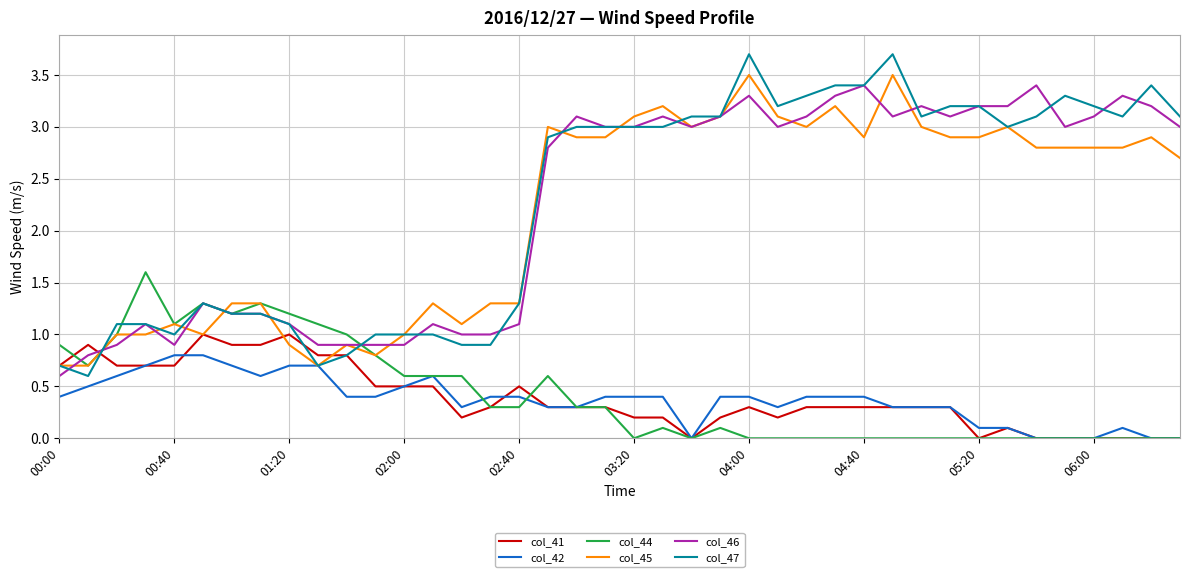

Does the chart have visible grid lines?

Yes